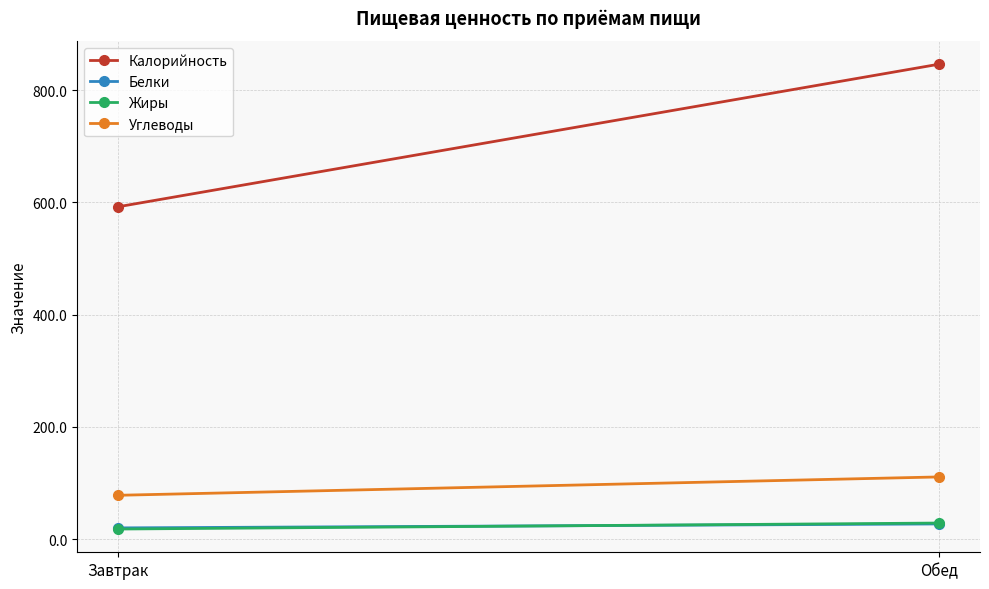

List the series in order of their peak value, highest first.

Калорийность, Углеводы, Жиры, Белки